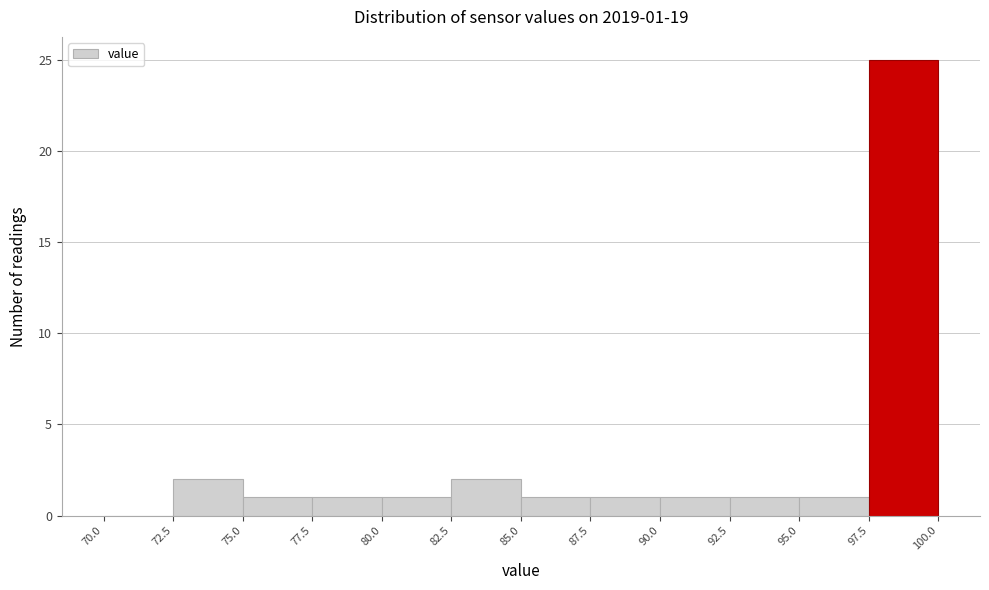

Over which range of the x-axis is the bar tallest?

97.5 to 100.0